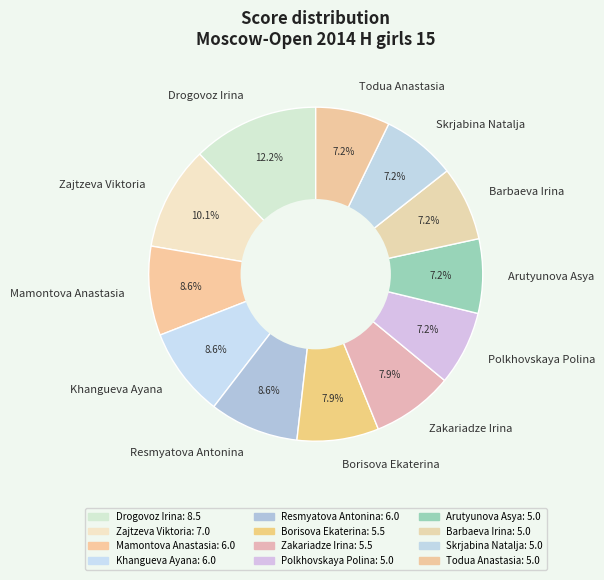

Which has a higher value, Zajtzeva Viktoria or Mamontova Anastasia?

Zajtzeva Viktoria